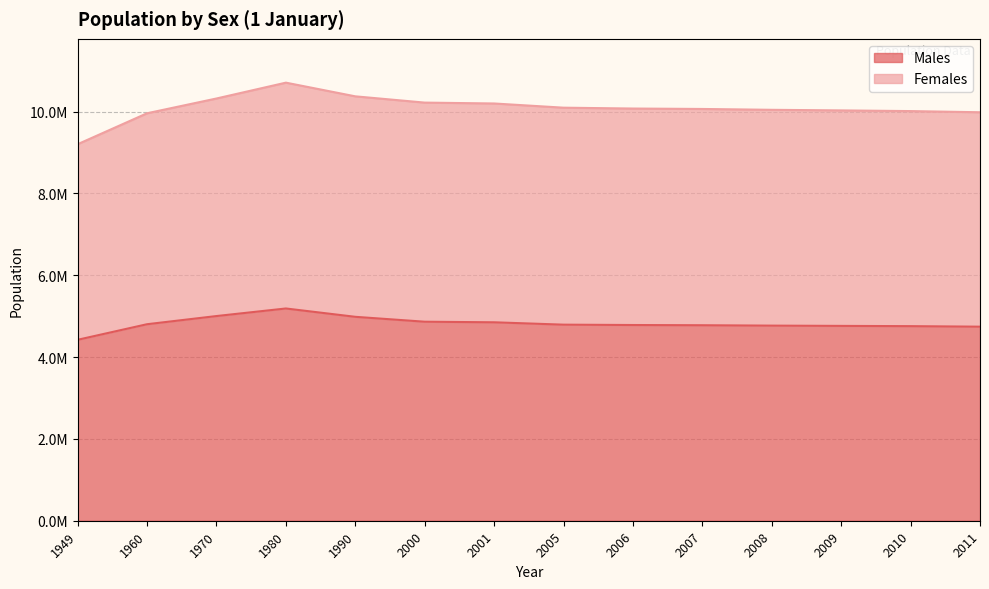

Which category has the lowest value across all series?

1949